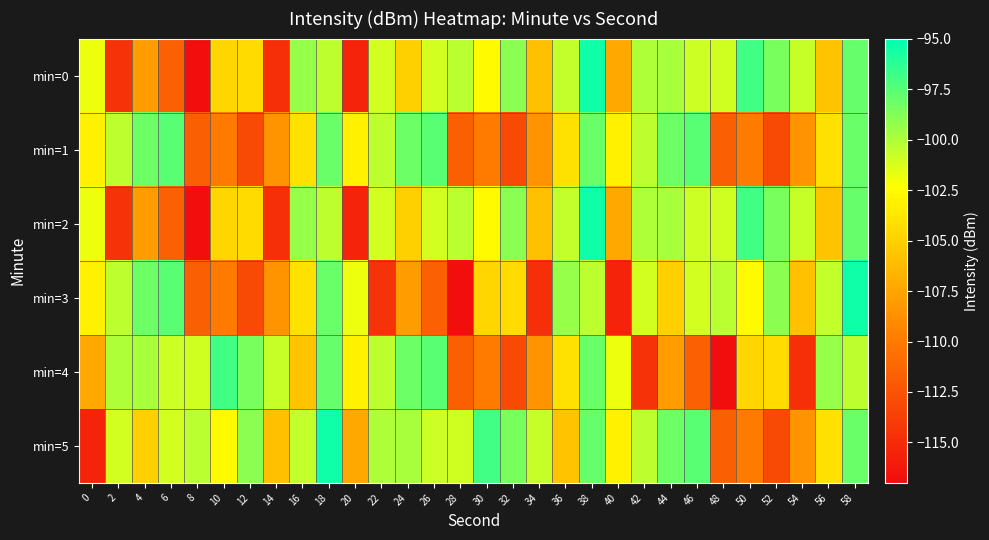

How many series are shown in this chart?

6